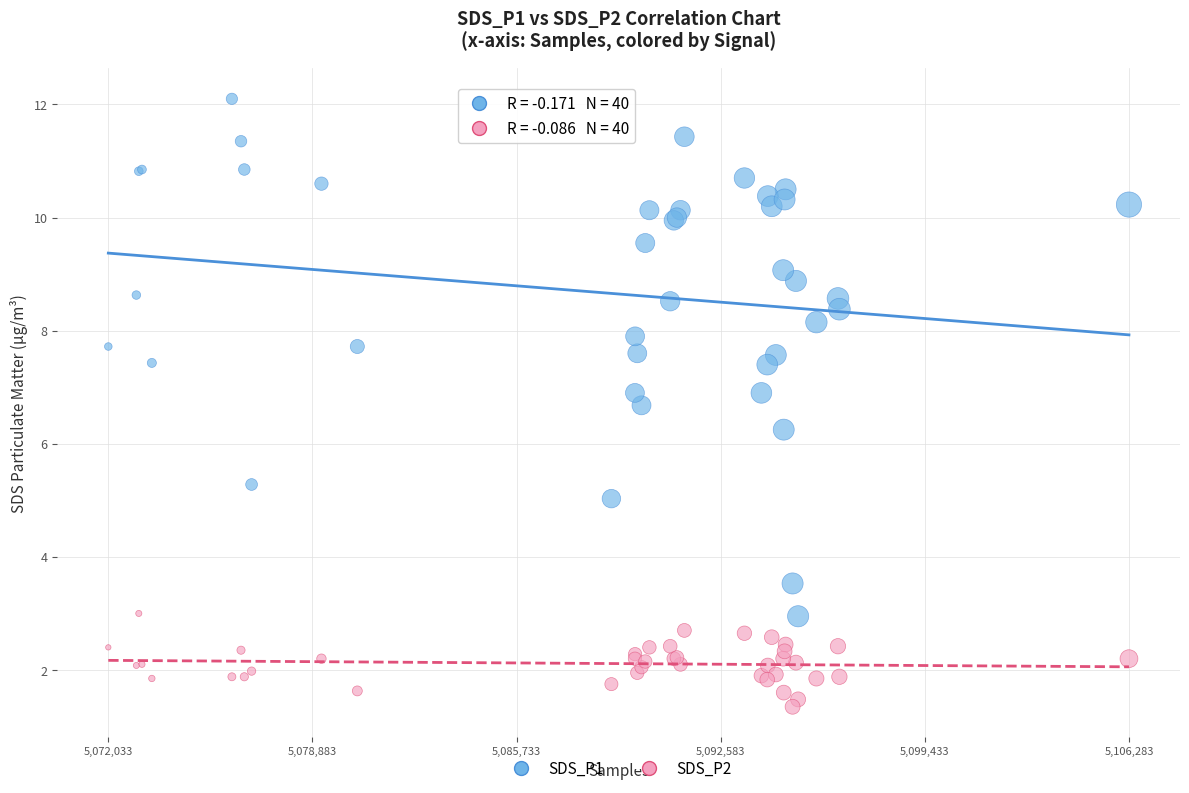

Which series has the largest Y range (max minus min)?

SDS_P1